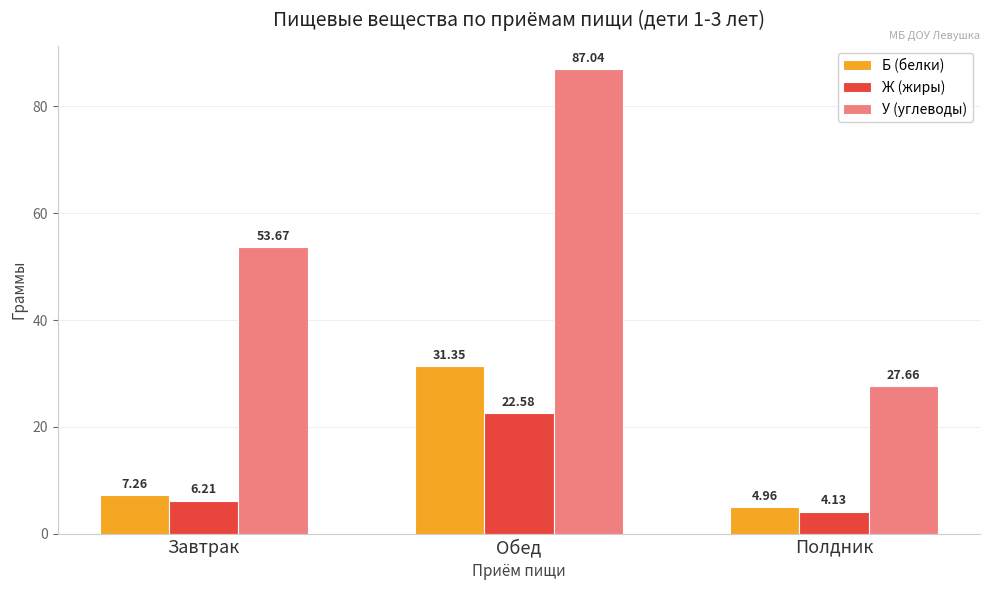

At how many categories does at least one series exceed 12?

3